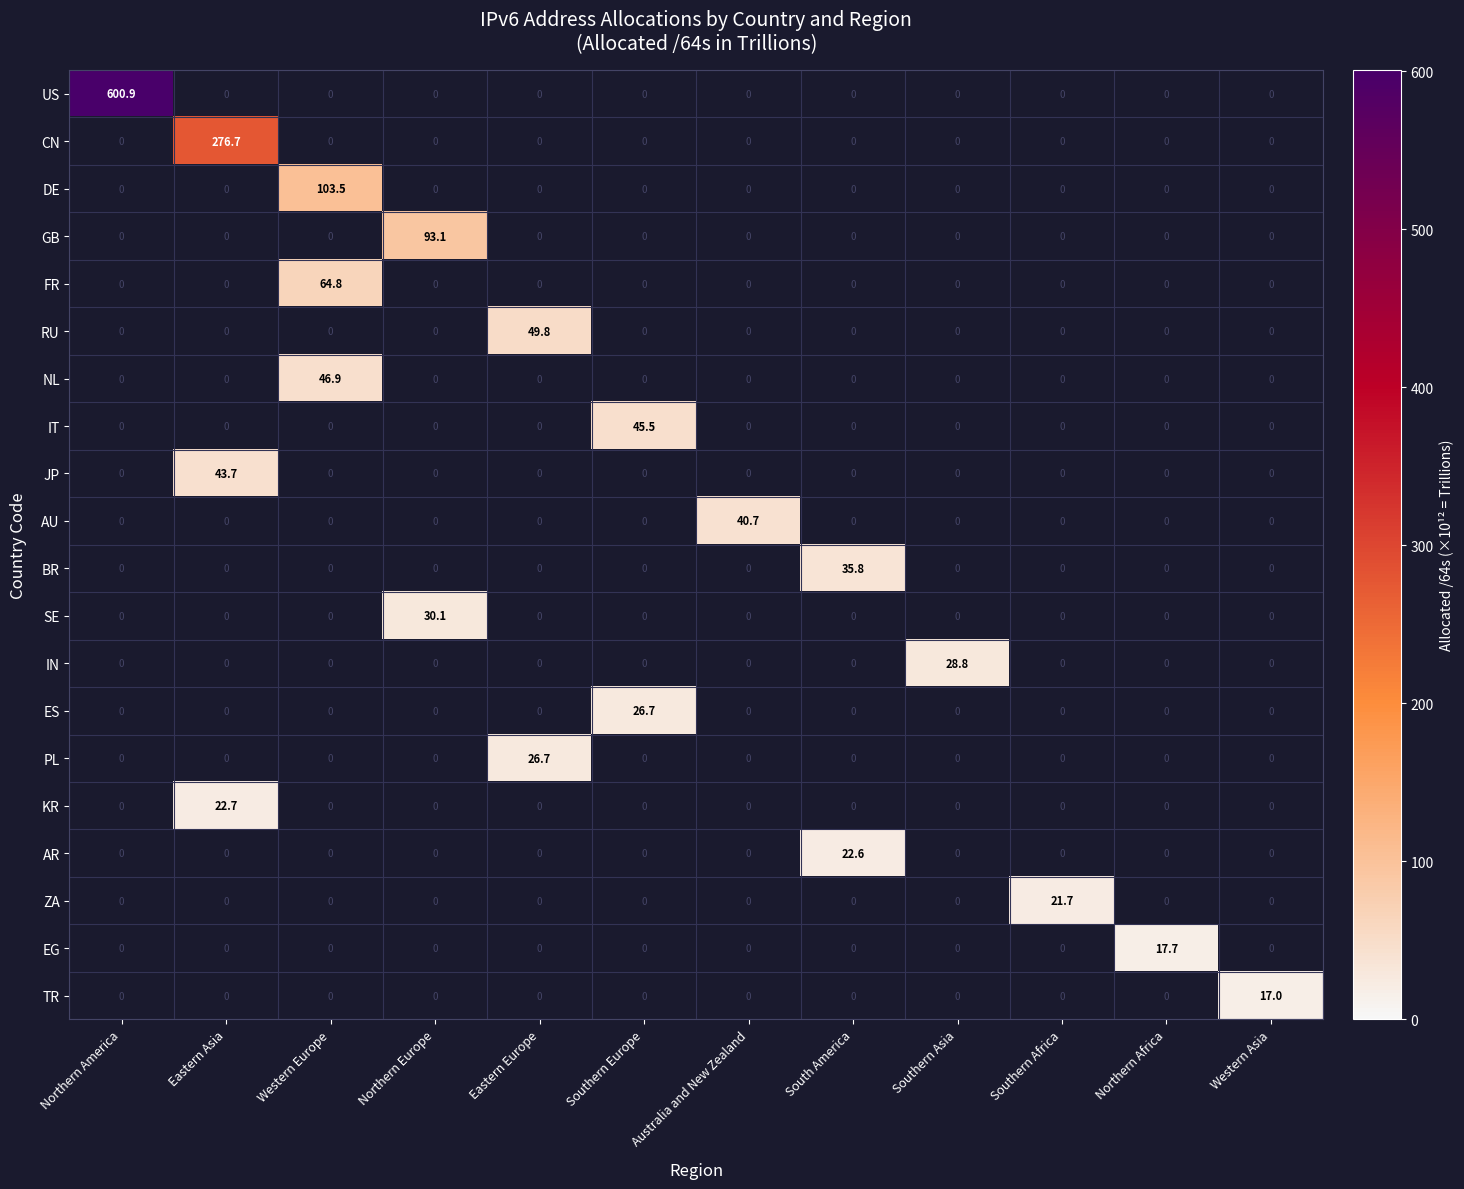

What is the maximum value shown in the chart?

600.9